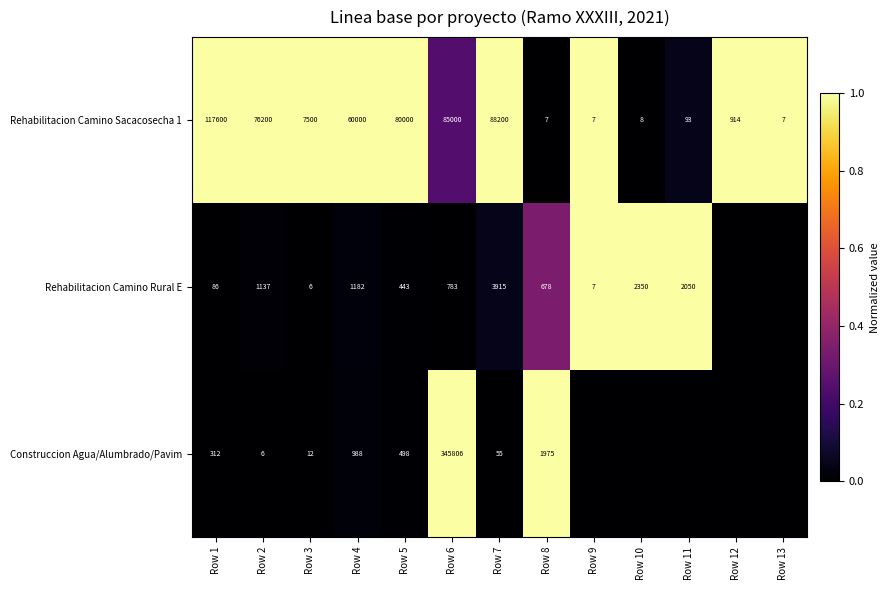

At Row 3, list the series in order from largest to smallest.

Rehabilitacion Camino Sacacosecha 1, Construccion Agua/Alumbrado/Pavim, Rehabilitacion Camino Rural E